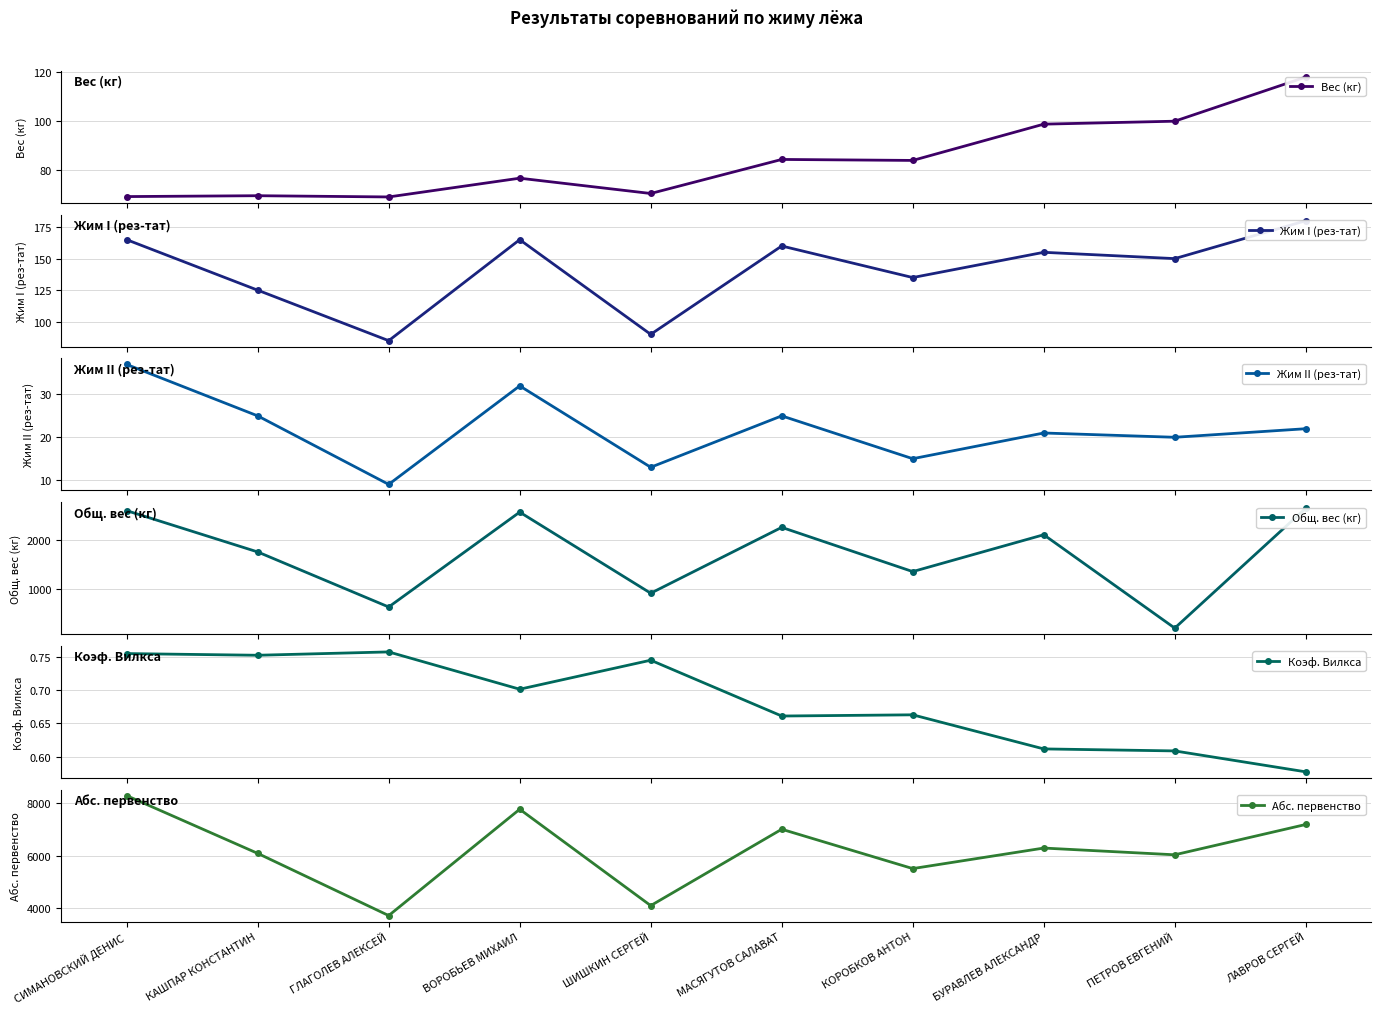

How many interior local peaks does the Общ. вес (кг) series have?

3